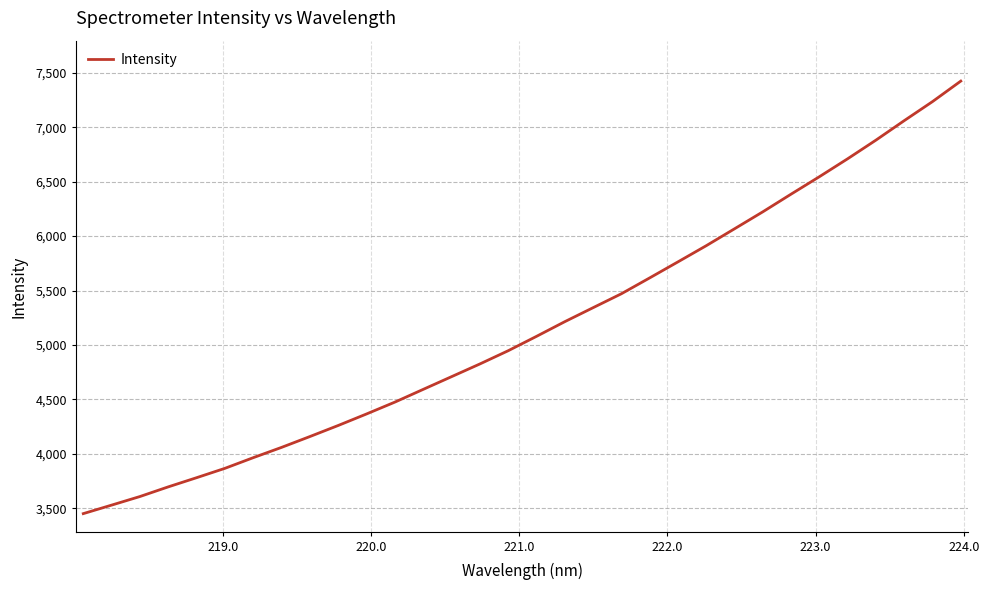

What is the sum of all values?

165238.6